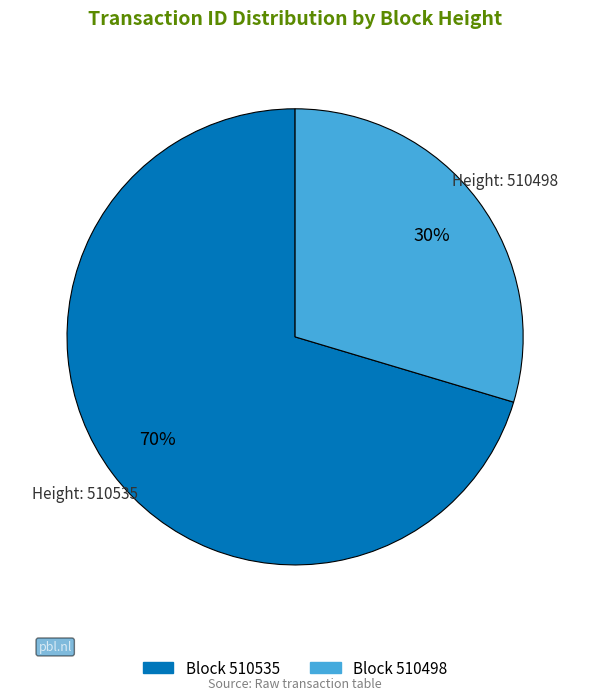

Is there any slice that represents more than half of the pie?

Yes